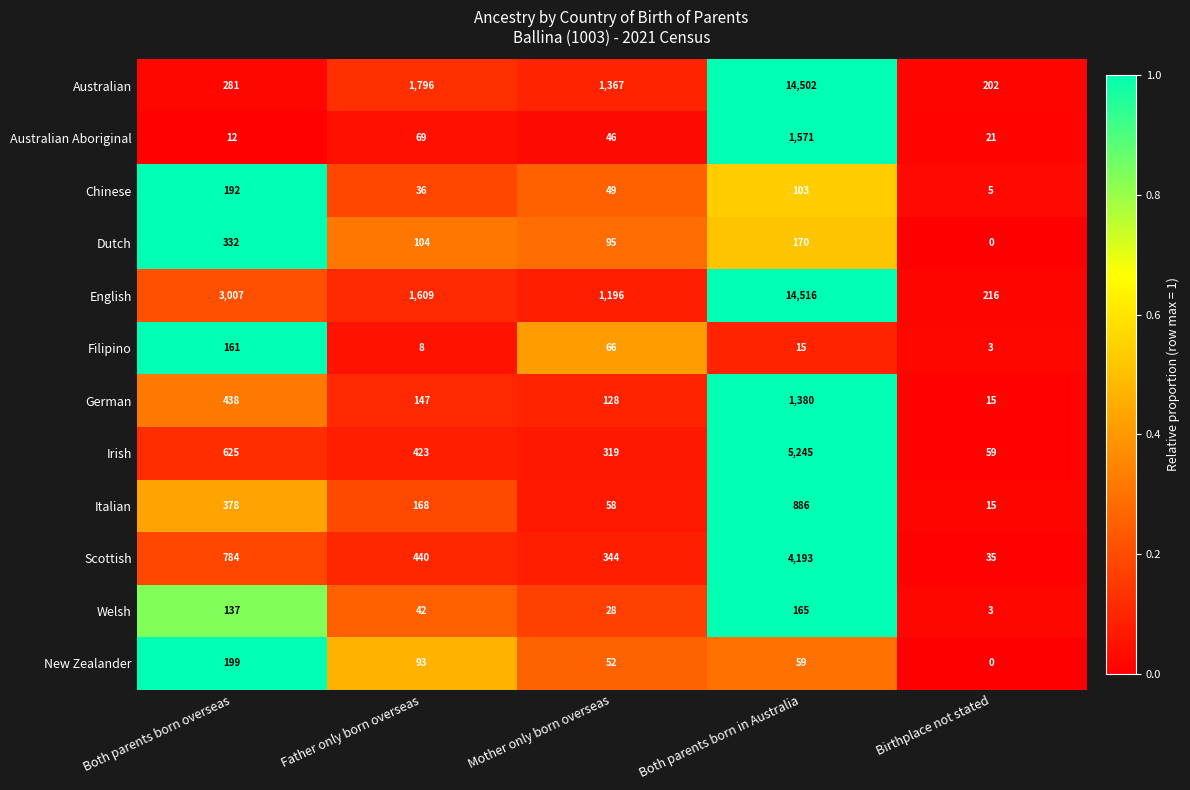

The value of German at Both parents born in Australia is 2182. True or false?

False